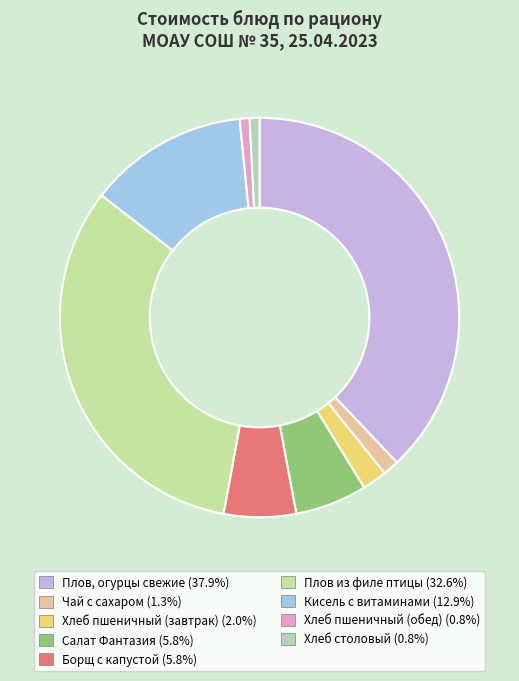

True or false: Хлеб столовый accounts for 1% of the total.

True